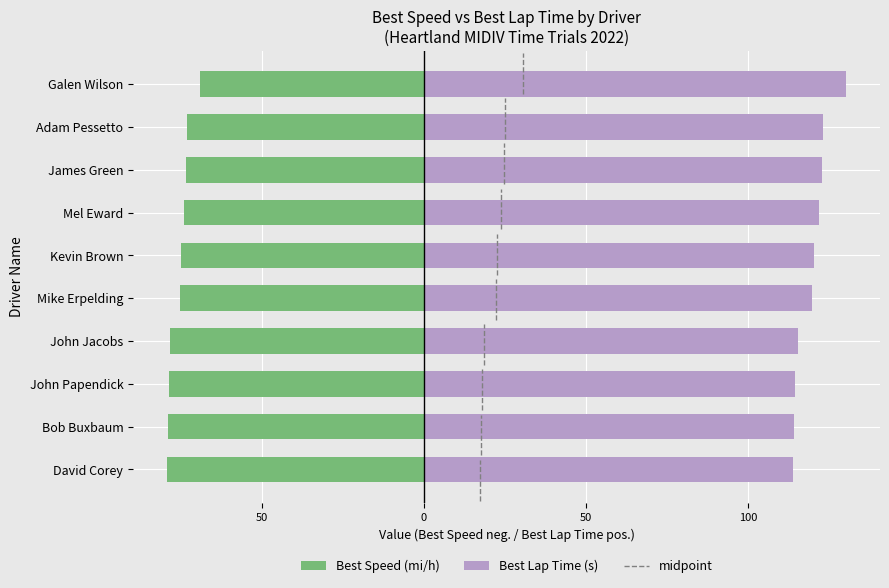

Reading right to left, what are all the values shown in this chart?

Best Speed (mi/h): -69.2	-73.1	-73.4	-74.0	-74.9	-75.2	-78.1	-78.7	-78.8	-79.2
Best Lap Time (s): 130.1	123.1	122.6	121.7	120.2	119.8	115.2	114.4	114.2	113.7